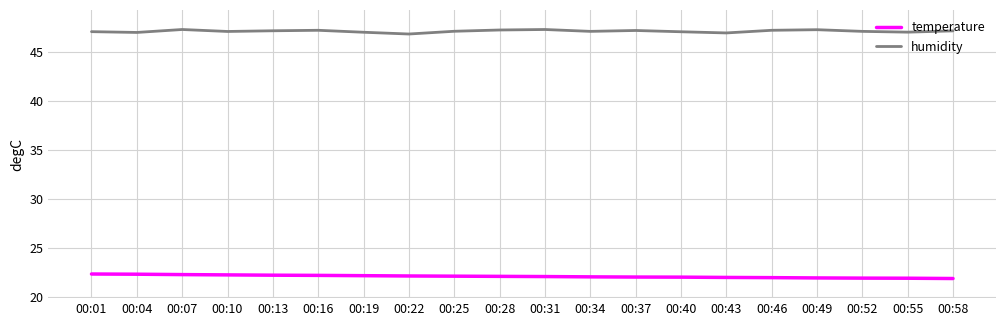

What is the difference between the highest and lowest values at 00:46?

25.2